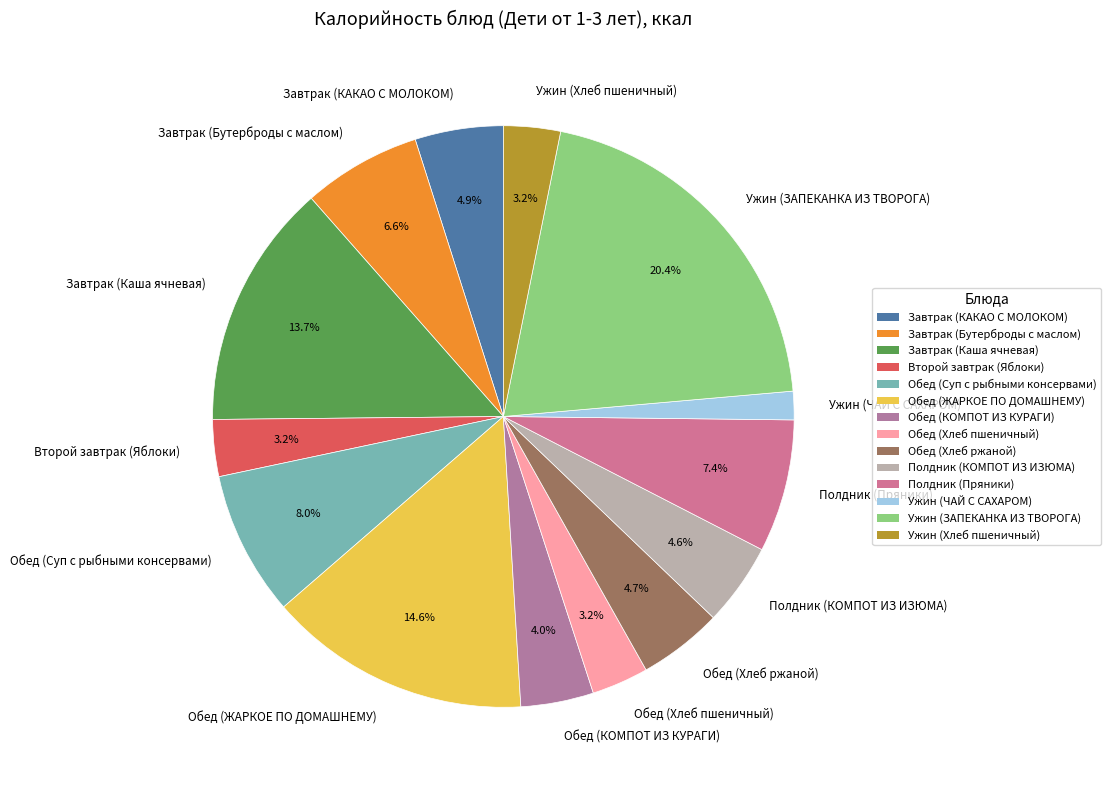

Count the number of slices in the pie.

14